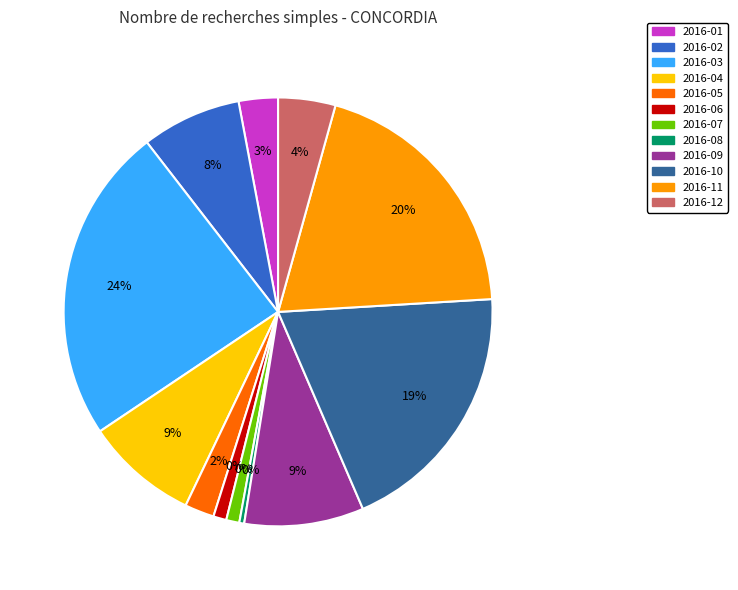

True or false: 2016-07 accounts for 14% of the total.

False